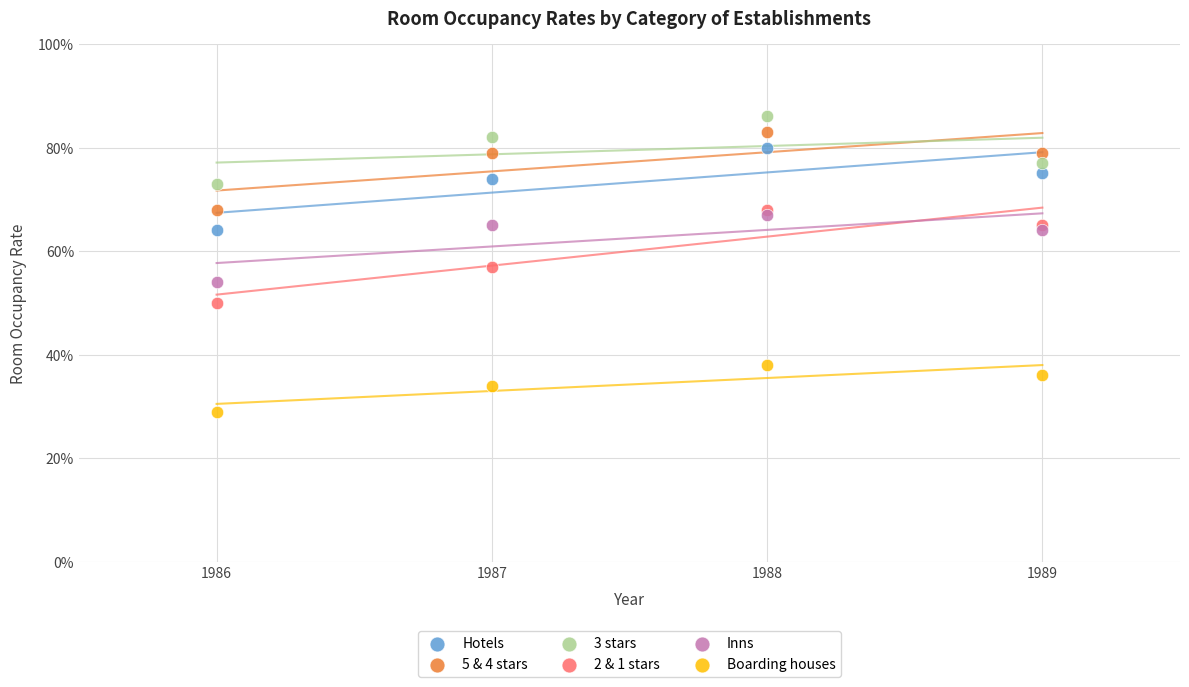

What are all the series names shown in the legend?

Hotels, 5 & 4 stars, 3 stars, 2 & 1 stars, Inns, Boarding houses